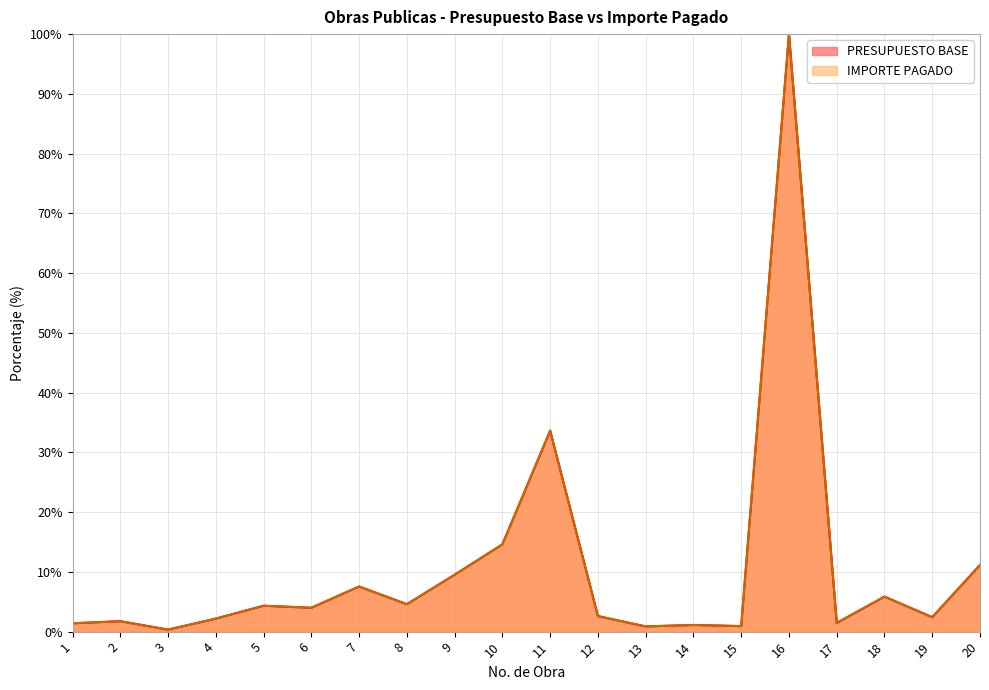

List the series in order of their peak value, lowest first.

PRESUPUESTO BASE, IMPORTE PAGADO